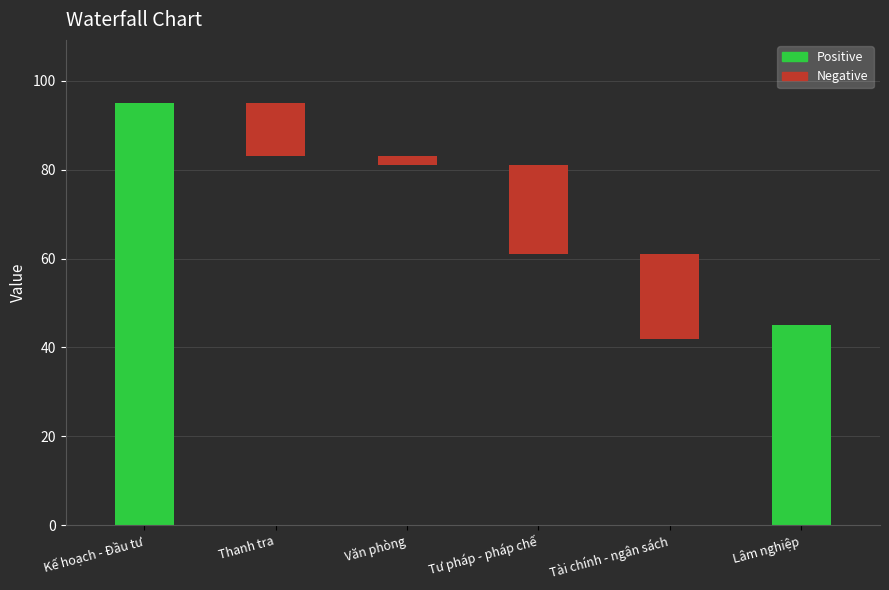

How many bars are there in total?

6